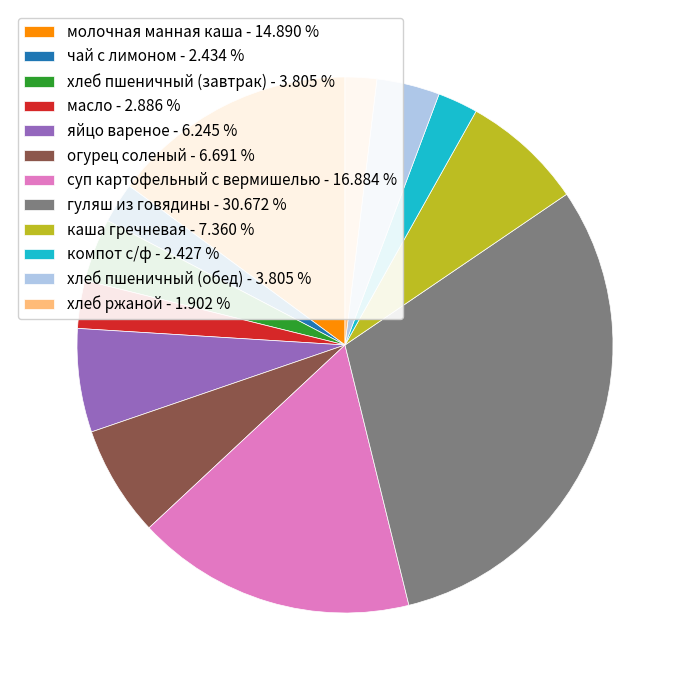

Is the sum of каша гречневая - 7.360 % and яйцо вареное - 6.245 % greater than half?

No